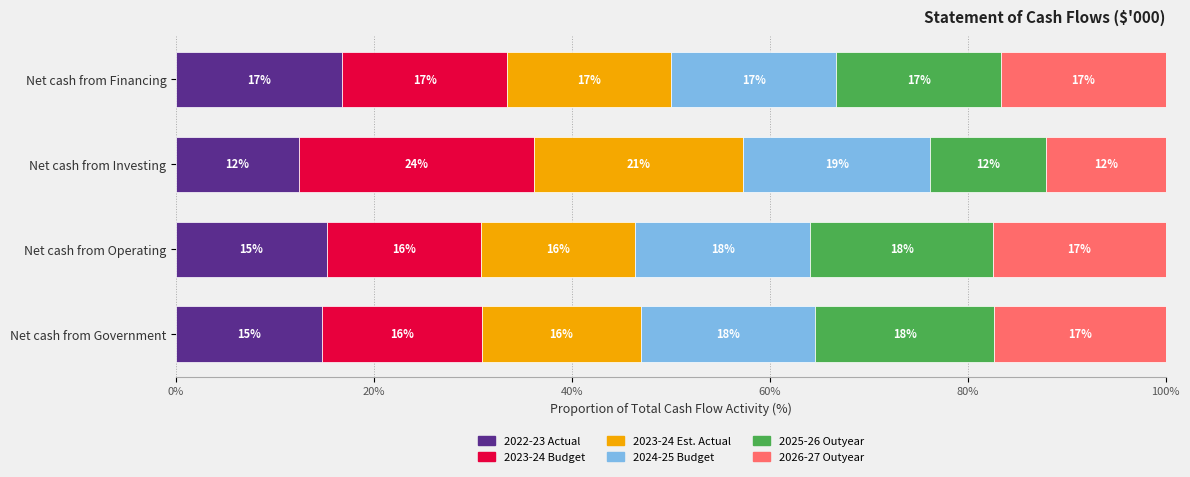

What is the sum of all 2025-26 Outyear values?

64.9